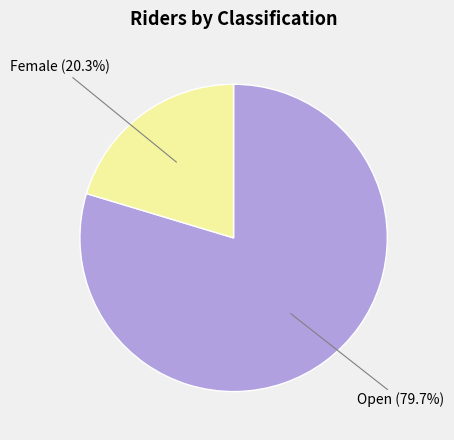

Which category has the smallest portion of the pie?

Female